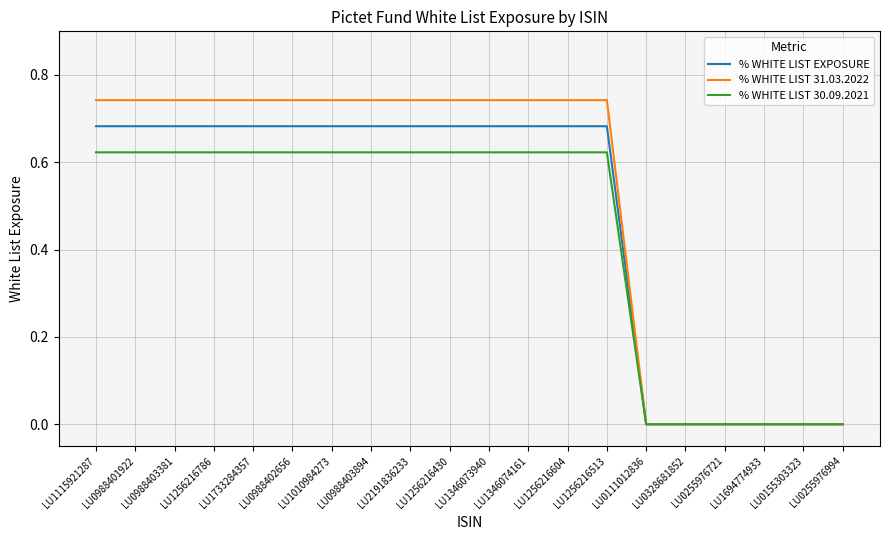

Which series has the largest total across all categories?

% WHITE LIST 31.03.2022